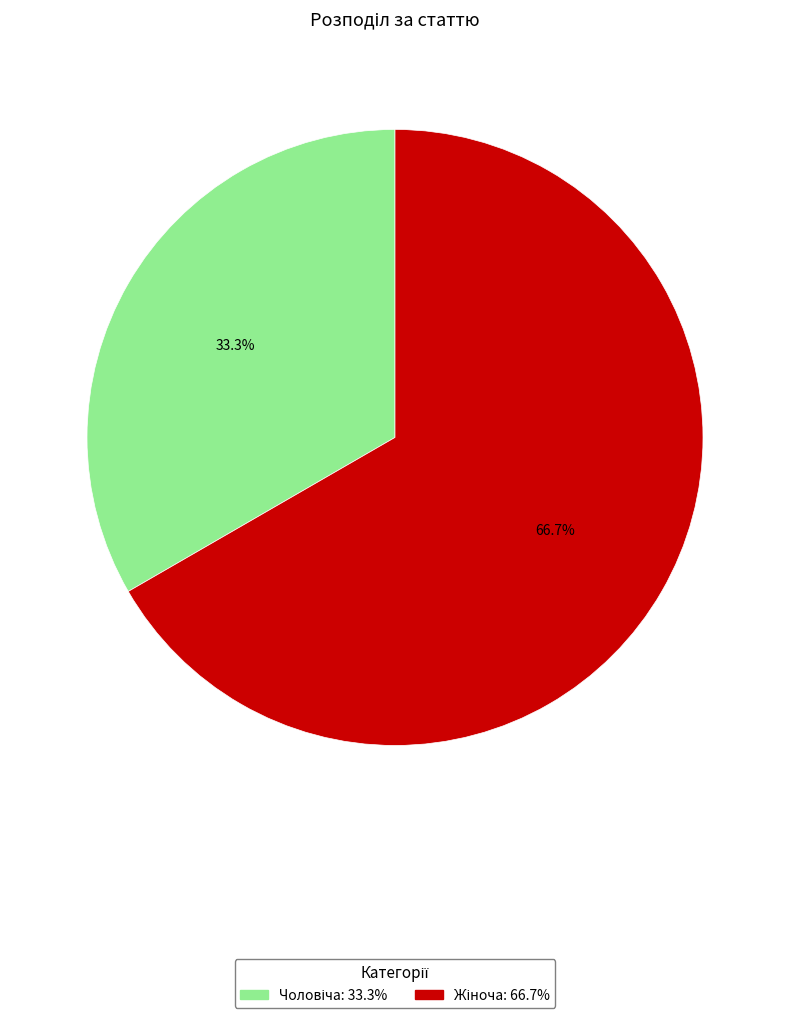

Is there a majority slice in this chart?

Yes